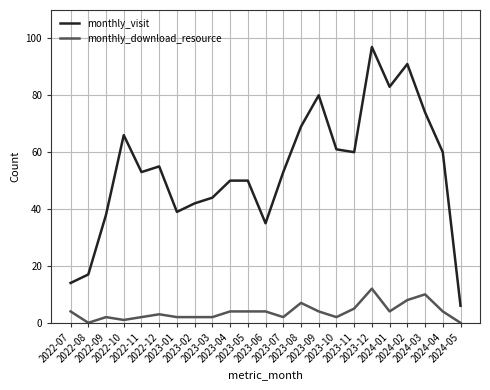

Reading left to right, extract all data points from this chart.

monthly_visit: 2022-07=14	2022-08=17	2022-09=38	2022-10=66	2022-11=53	2022-12=55	2023-01=39	2023-02=42	2023-03=44	2023-04=50	2023-05=50	2023-06=35	2023-07=53	2023-08=69	2023-09=80	2023-10=61	2023-11=60	2023-12=97	2024-01=83	2024-02=91	2024-03=74	2024-04=60	2024-05=6
monthly_download_resource: 2022-07=4	2022-08=0	2022-09=2	2022-10=1	2022-11=2	2022-12=3	2023-01=2	2023-02=2	2023-03=2	2023-04=4	2023-05=4	2023-06=4	2023-07=2	2023-08=7	2023-09=4	2023-10=2	2023-11=5	2023-12=12	2024-01=4	2024-02=8	2024-03=10	2024-04=4	2024-05=0